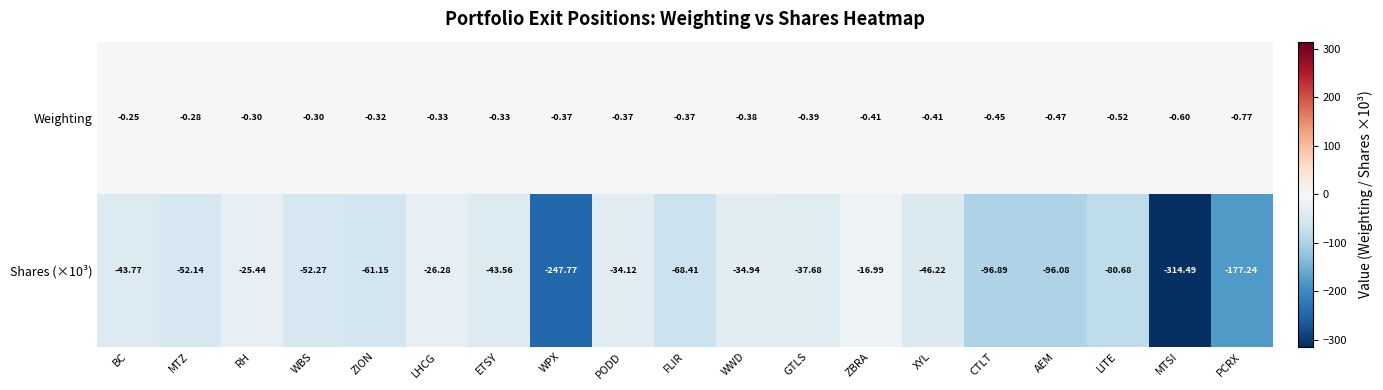

Rank the series by their average value, from lowest to highest.

Shares (×10³), Weighting